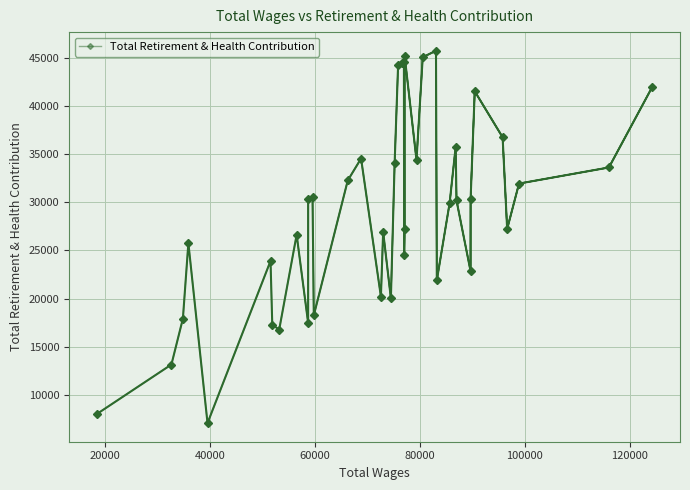

Reading left to right, what are all the values shown in this chart?

7998	13143	17912	25758	7056	23903	17275	16774	26623	17479	30362	30561	18248	32270	34550	20195	26932	20024	34074	44314	44468	44616	24472	27241	45190	34391	45076	45750	21887	29912	35761	30195	22852	30373	41537	36758	27227	31946	33619	41981